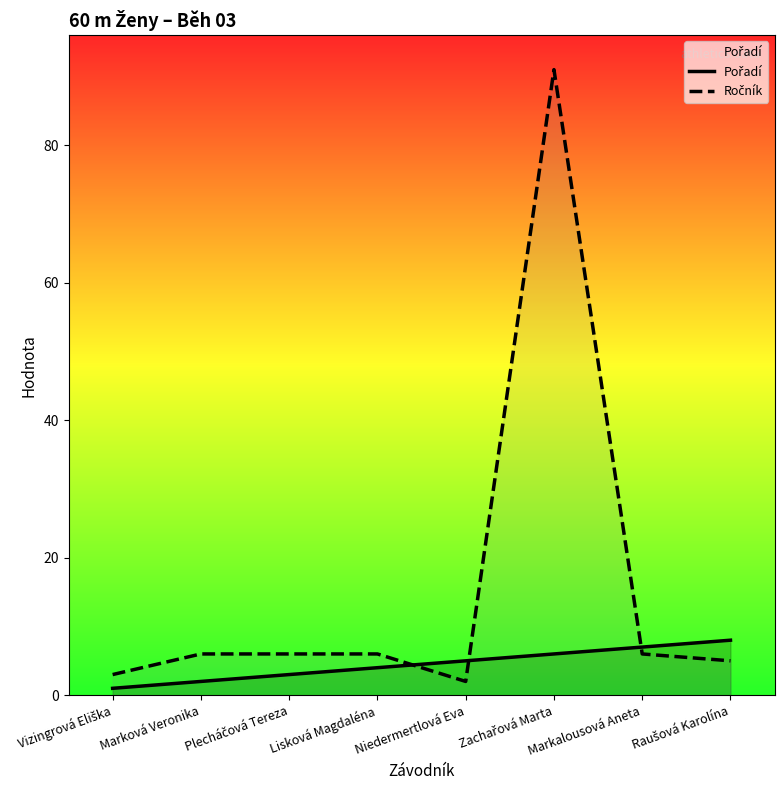

What value does the Ročník series have at Raušová Karolína, to the nearest 5?

5